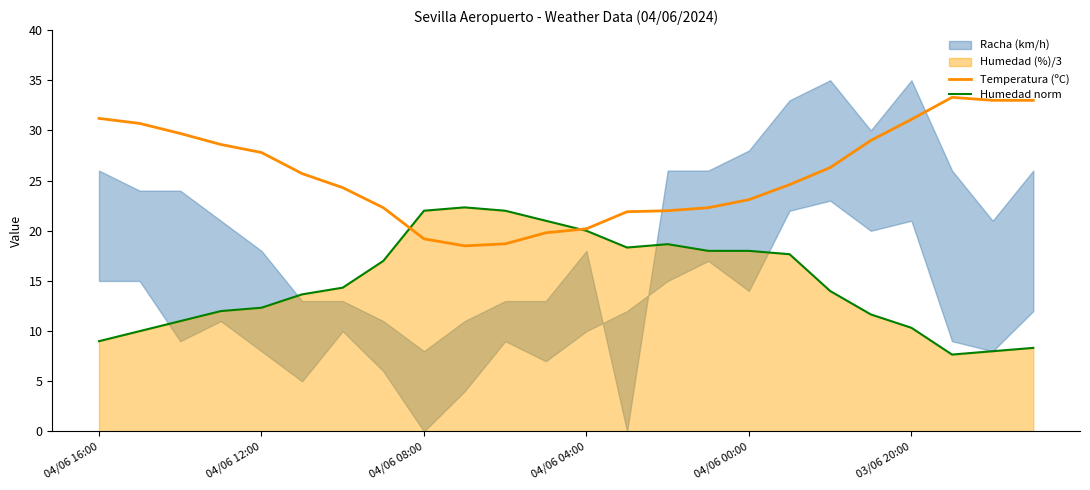

Which series ends up on top after the final intersection of Humedad norm and Temperatura (ºC)?

Temperatura (ºC)